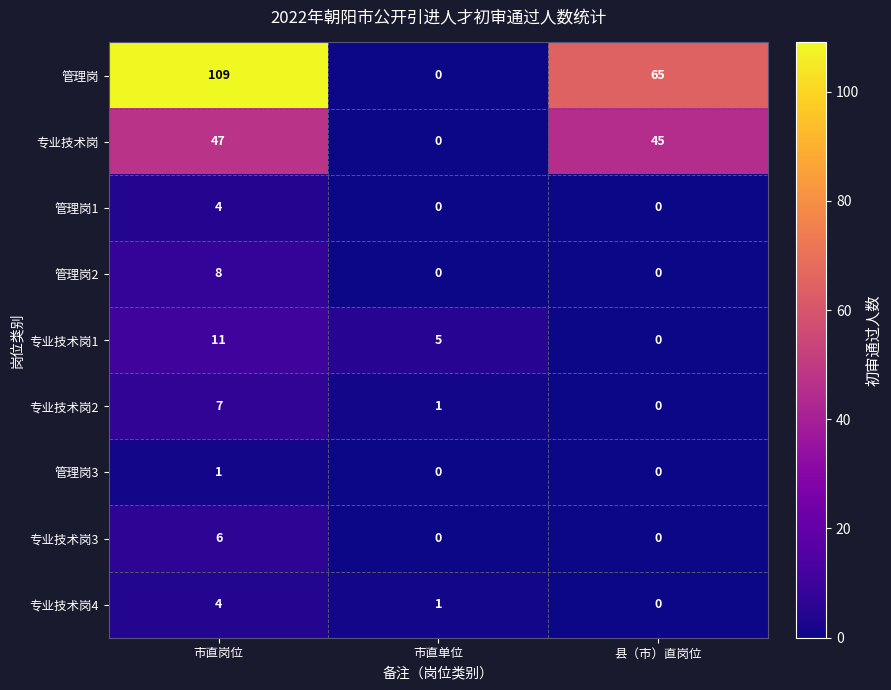

What is the difference between the 专业技术岗1 values at 市直岗位 and 县（市）直岗位?

11